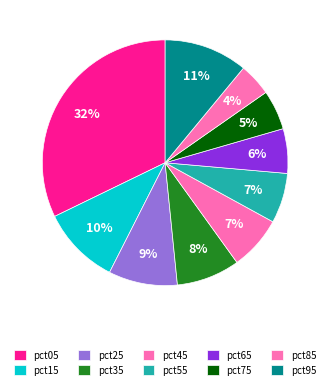

Which has a higher value, pct15 or pct05?

pct05